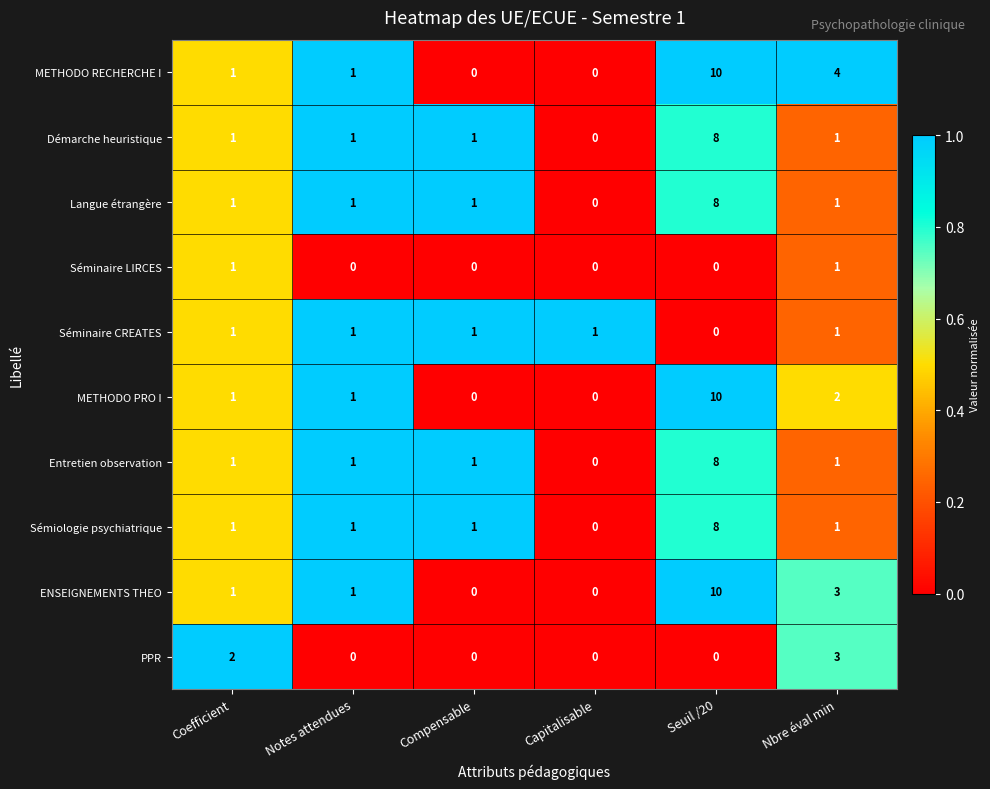

True or false: METHODO RECHERCHE I has a value of 6 at Seuil /20.

False